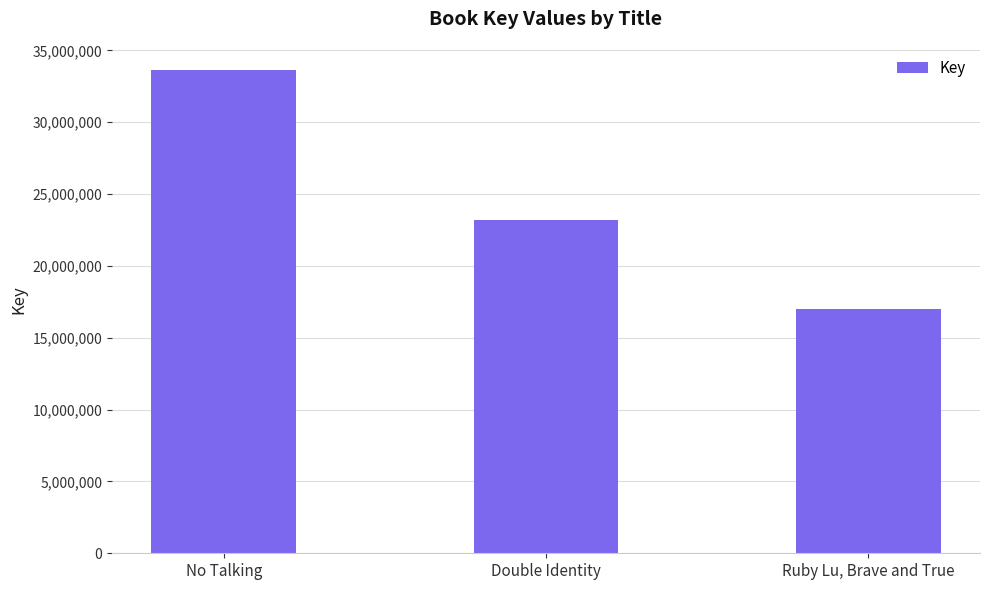

What is the value of the 1st bar from the left?

33633402